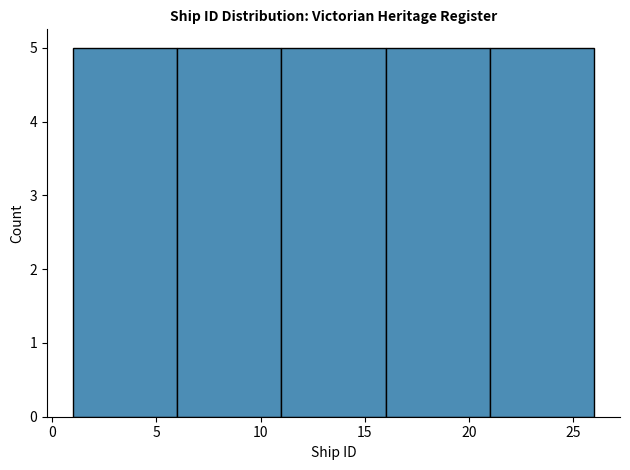

Reading left to right, transcribe this chart: for each bar, give the range it covers on the x-axis and its height. The values are not printed on the chart, so give them approximately, as read against the axis.

1 to 6: 5
6 to 11: 5
11 to 16: 5
16 to 21: 5
21 to 26: 5